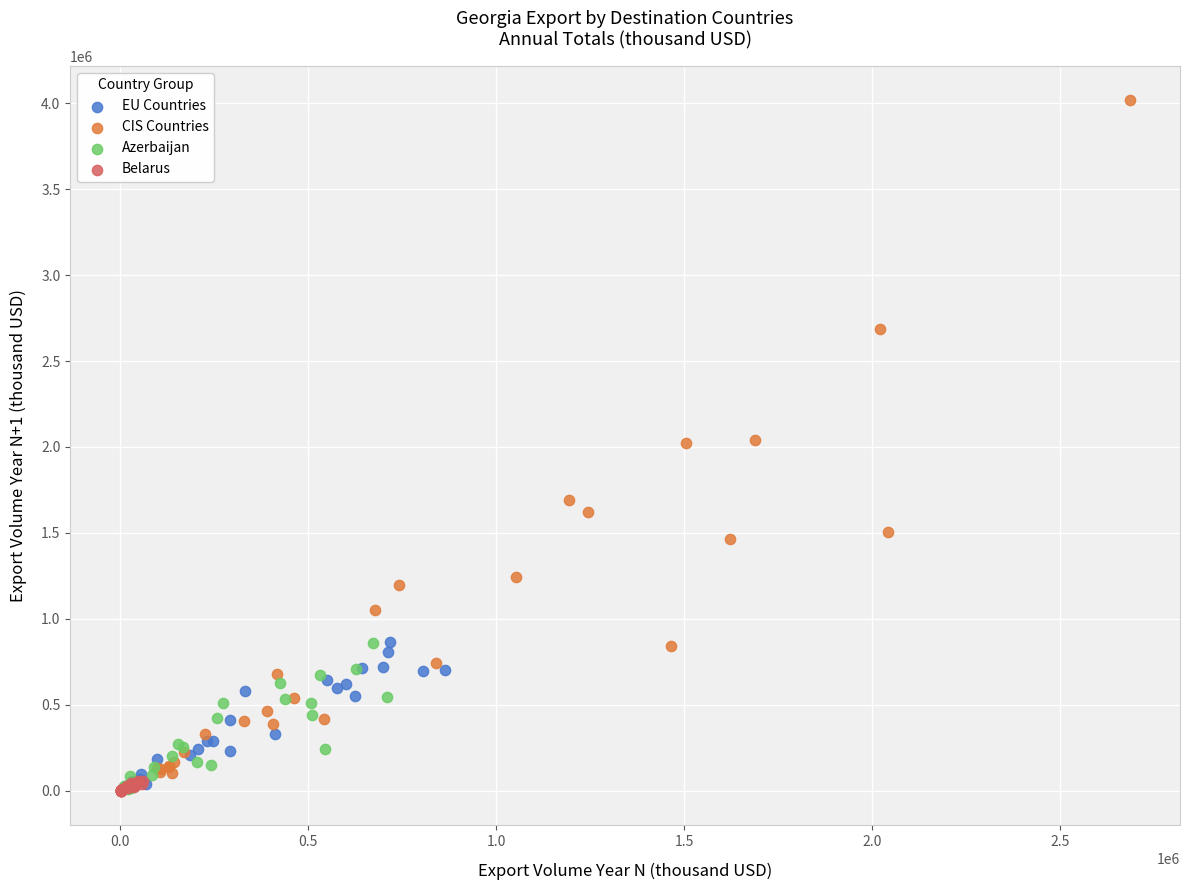

Which series has the largest Y range (max minus min)?

CIS Countries